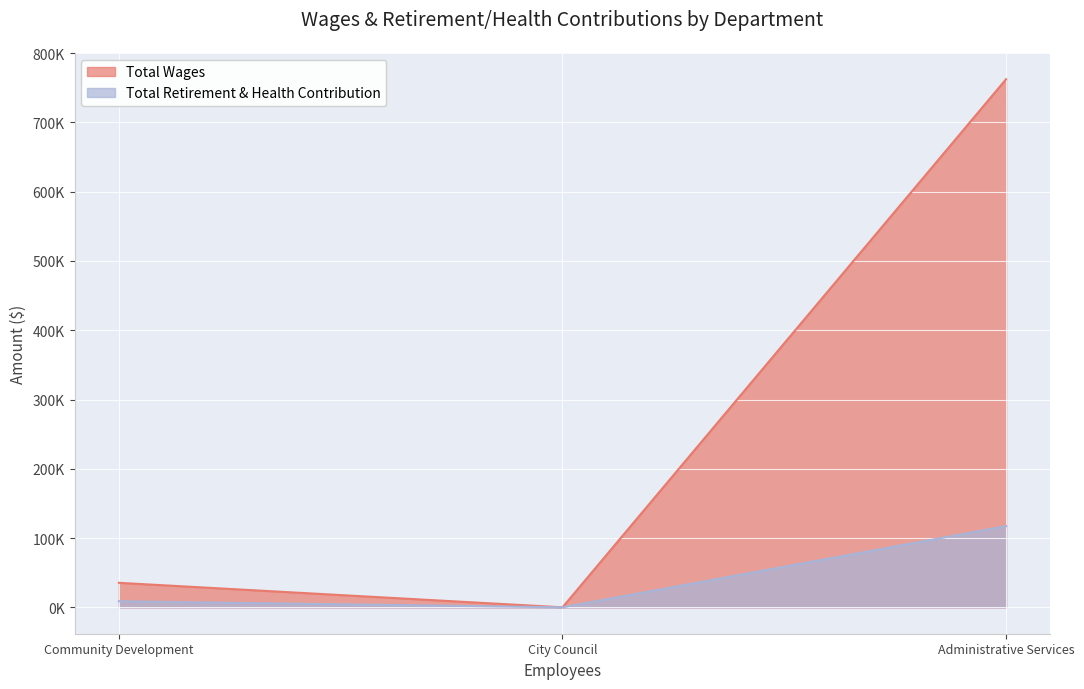

The value of Total Retirement & Health Contribution at Administrative Services is 177647. True or false?

False